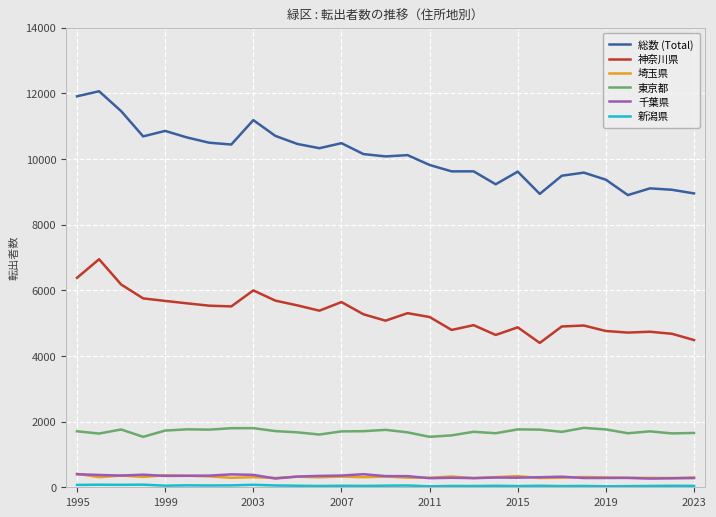

True or false: 埼玉県 and 神奈川県 cross at least once.

False